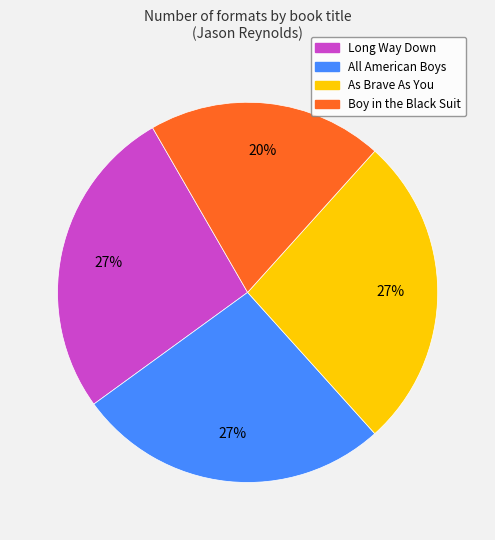

Is it true that All American Boys is 27% of the pie?

True